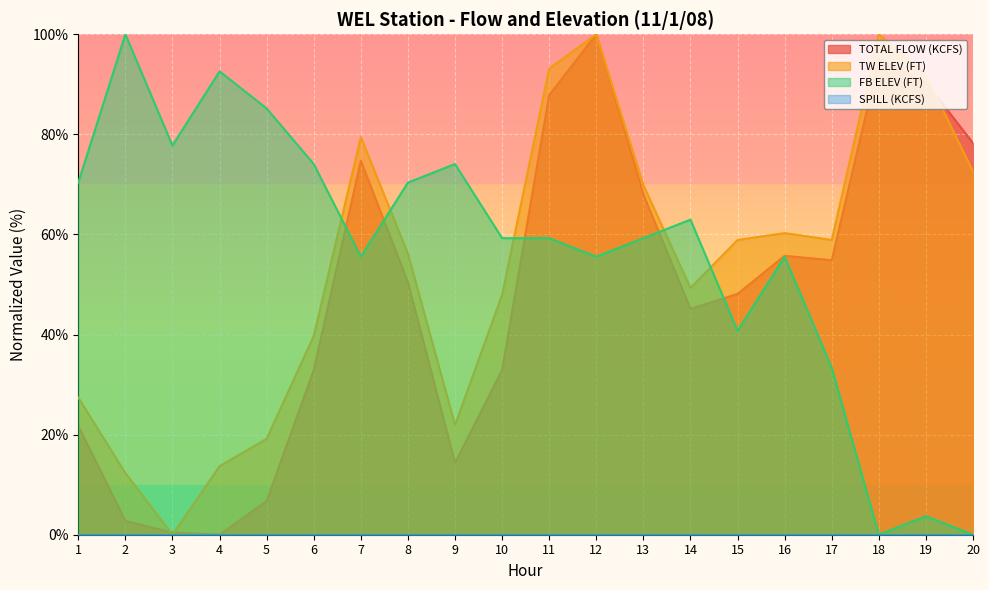

Reading left to right, extract all data points from this chart.

TOTAL FLOW (KCFS): 21.7	2.8	0.4	0.0	6.7	32.9	74.7	50.4	14.3	32.9	87.9	100.0	68.0	45.1	48.1	55.7	54.9	95.0	90.4	78.3
TW ELEV (FT): 27.4	12.3	0.0	13.7	19.2	39.7	79.5	56.2	21.9	47.9	93.2	100.0	69.9	49.3	58.9	60.3	58.9	100.0	91.8	72.6
FB ELEV (FT): 70.4	100.0	77.8	92.6	85.2	74.1	55.6	70.4	74.1	59.3	59.3	55.6	59.3	63.0	40.7	55.6	33.3	0.0	3.7	0.0